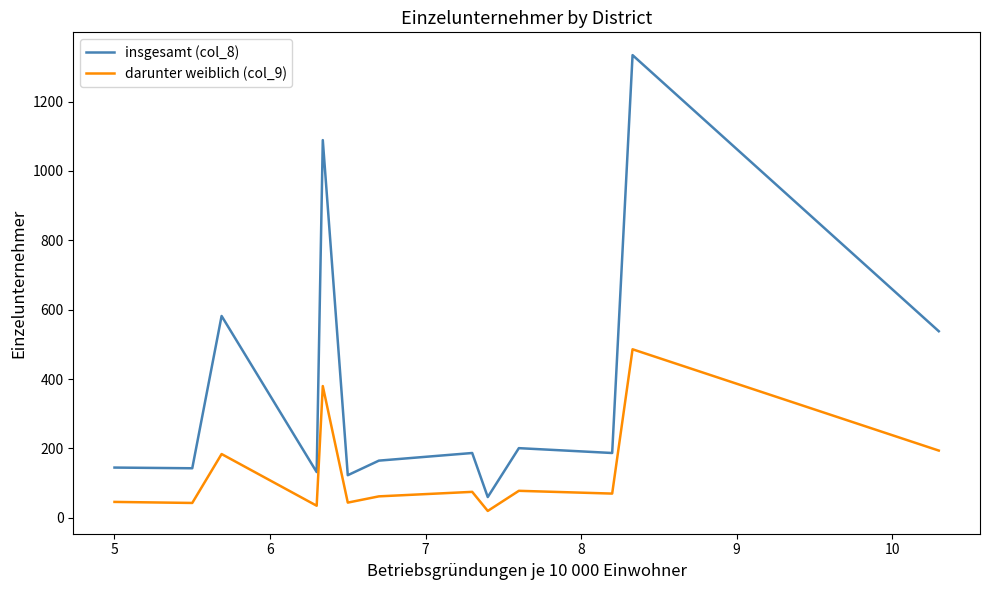

List the series in order of their overall mean, highest first.

insgesamt (col_8), darunter weiblich (col_9)